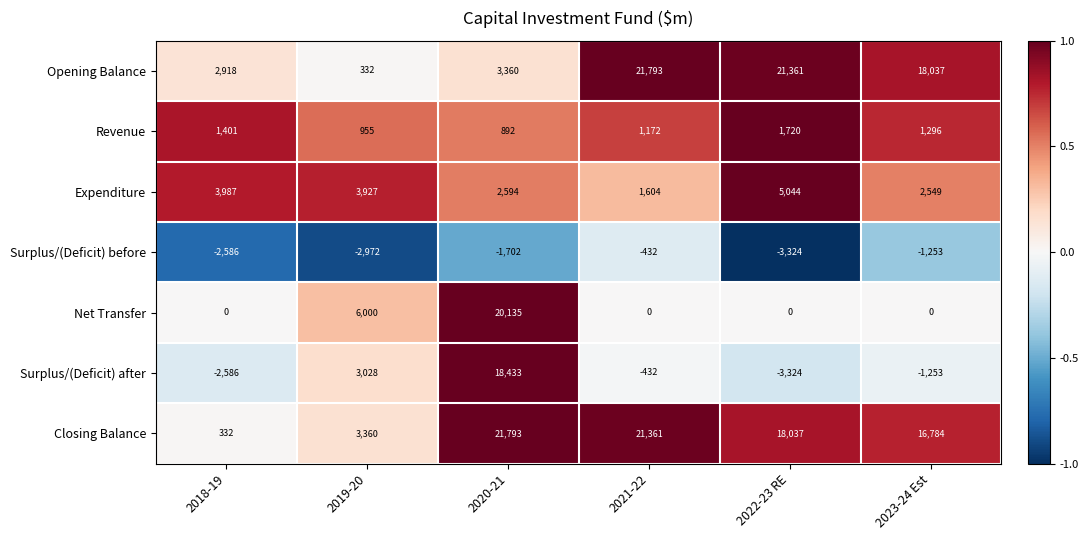

Between 2019-20 and 2022-23 RE, which series saw the biggest shift?

Opening Balance